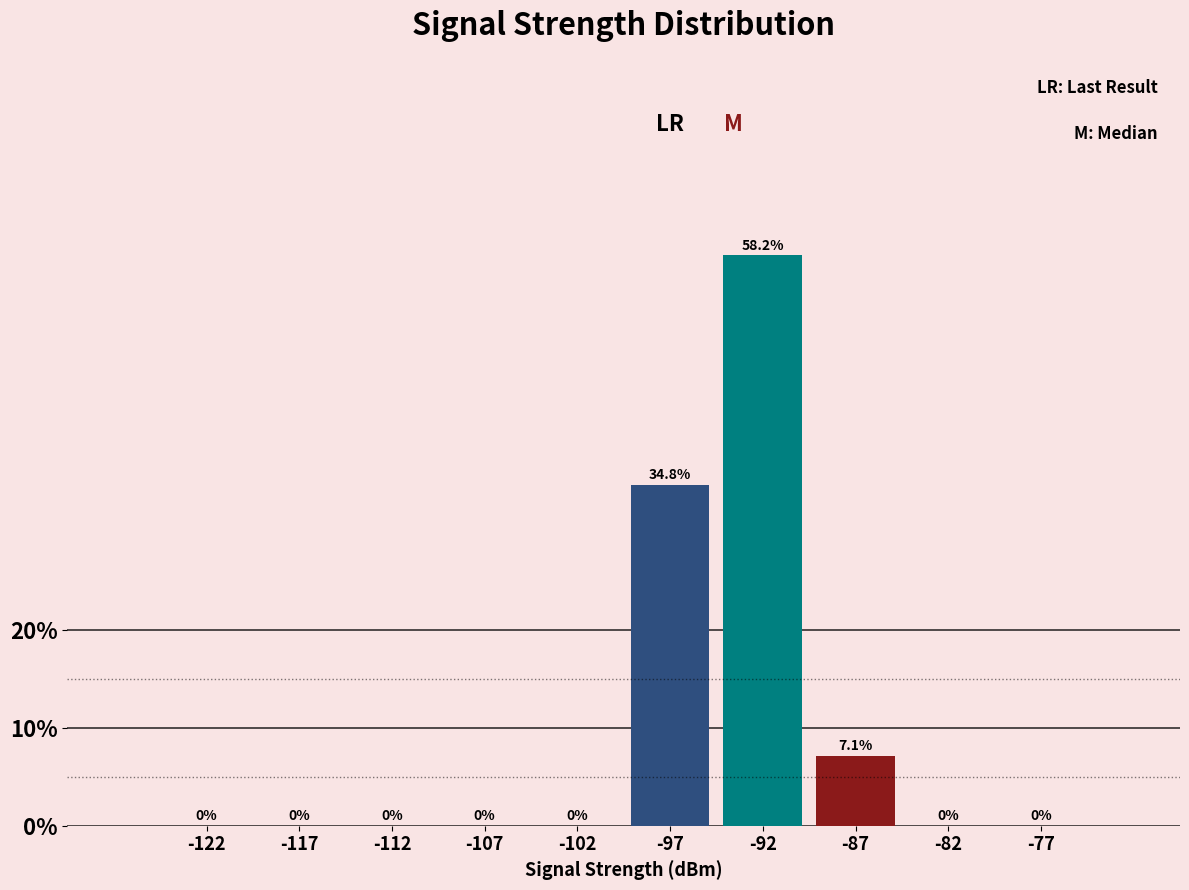

Over which range of the x-axis is the bar tallest?

-95 to -90